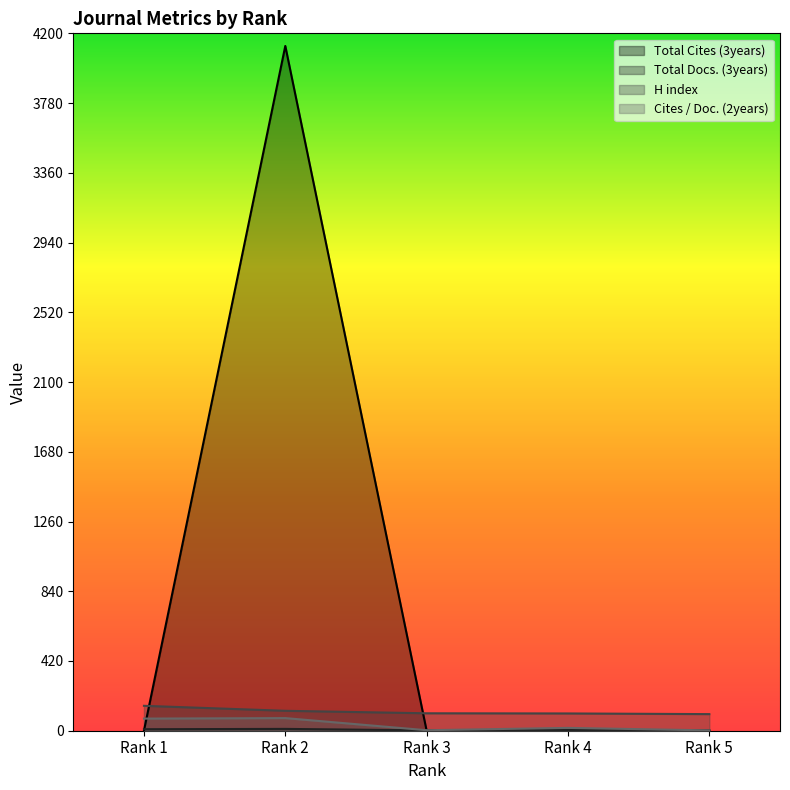

At which category is the sum across all series the highest?

Rank 2